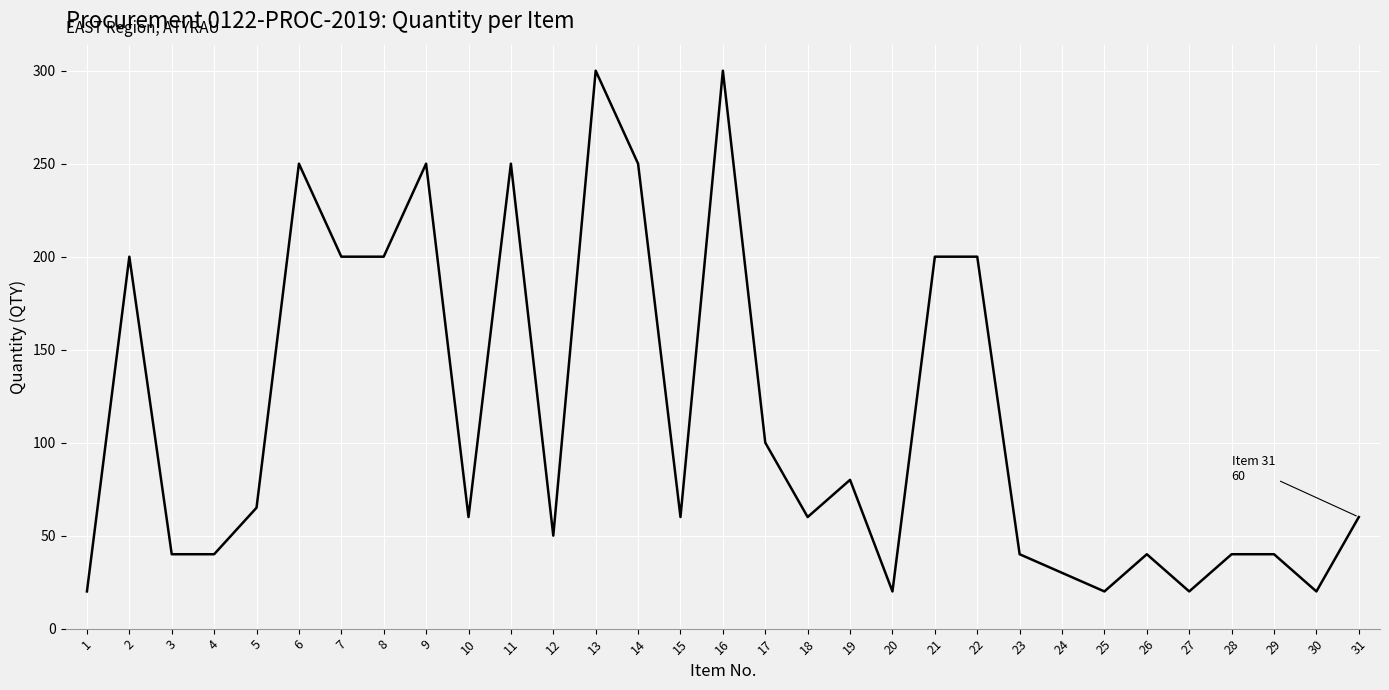

What is the sum of all values?

3505